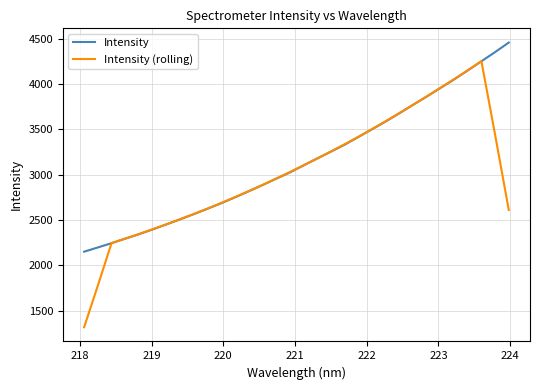

Which series has the widest spread of values?

Intensity (rolling)